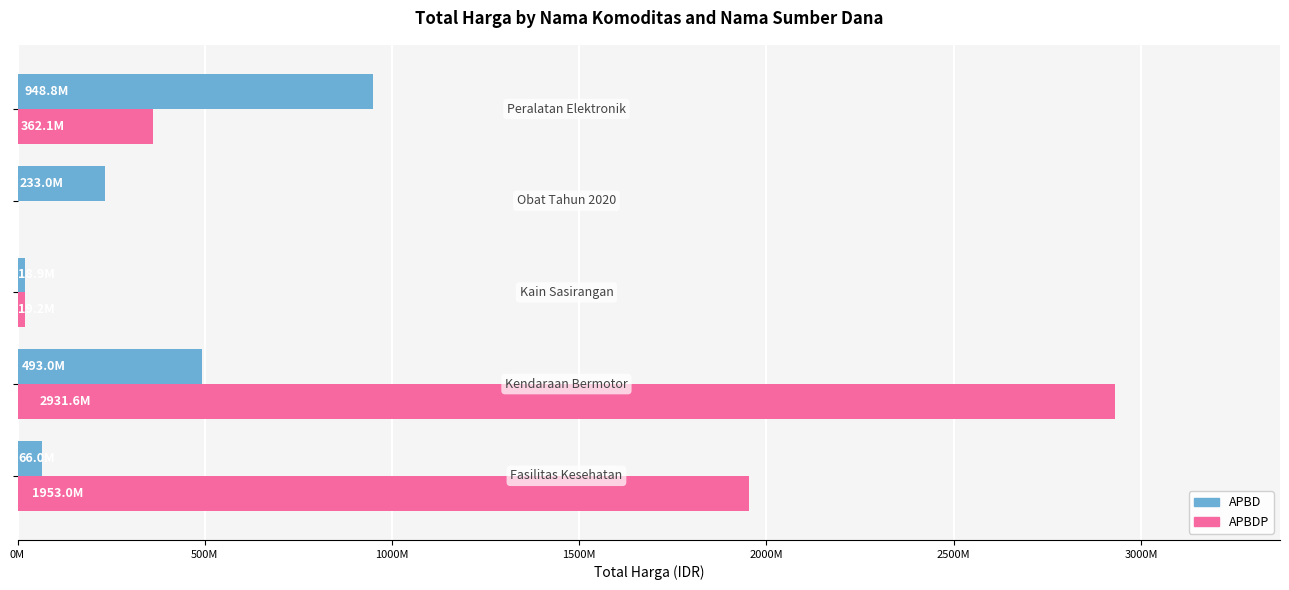

What are all the series names shown in the legend?

APBD, APBDP